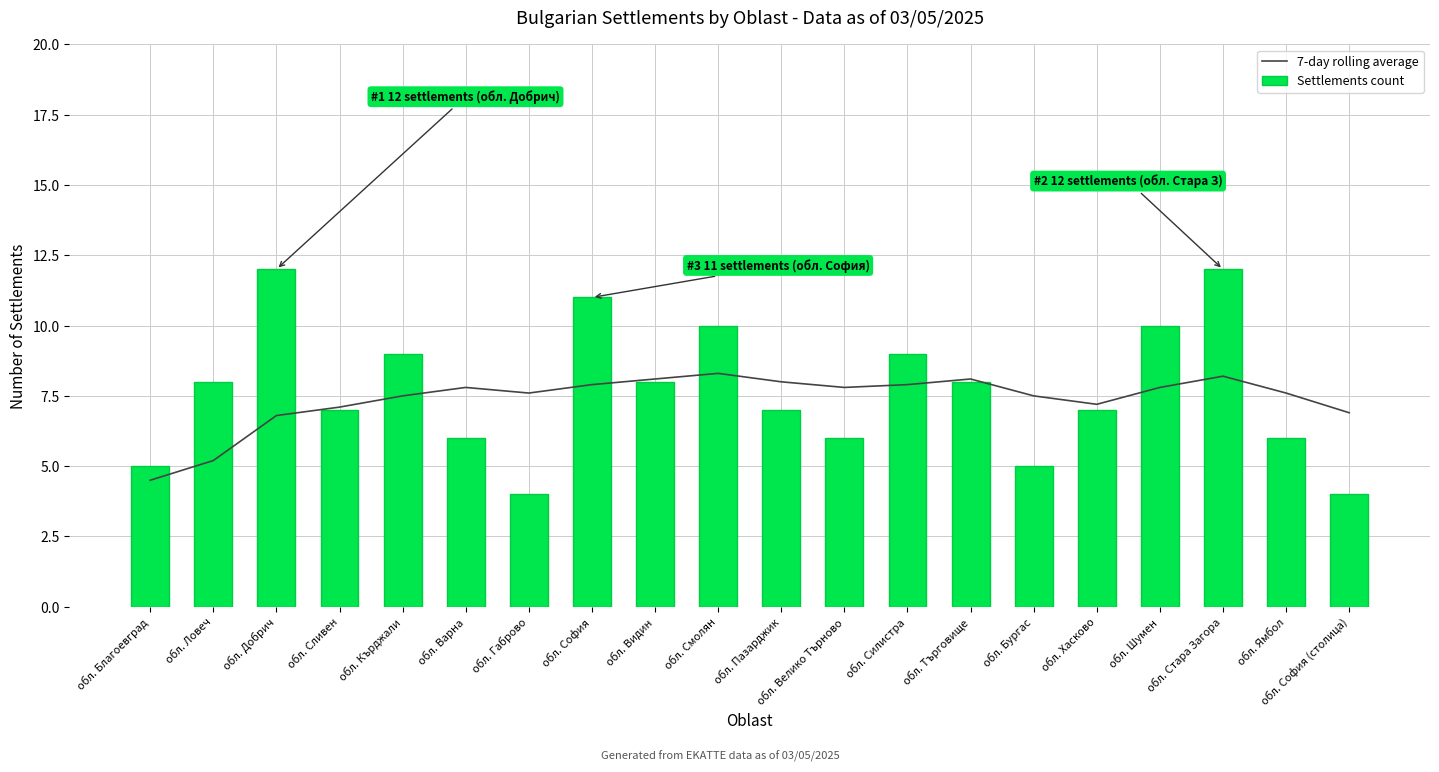

What is the lowest value of the 7-day rolling average series?

4.5